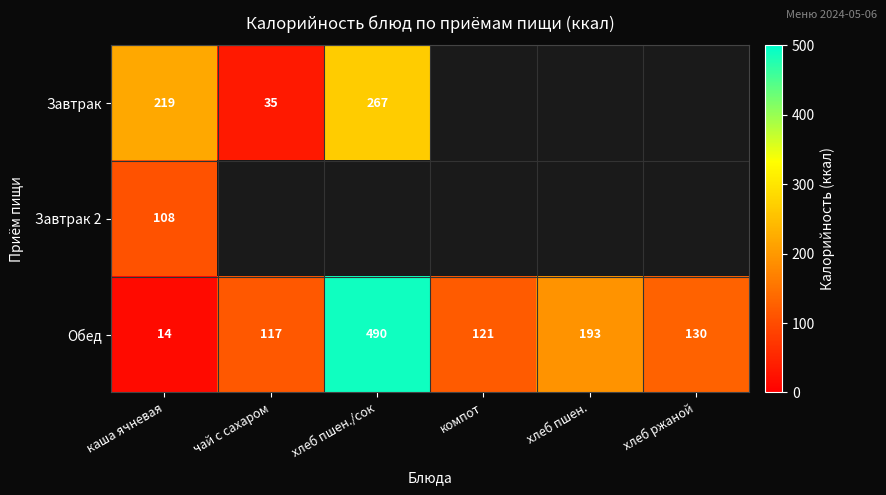

At which label does Обед first exceed 130?

хлеб пшен./сок